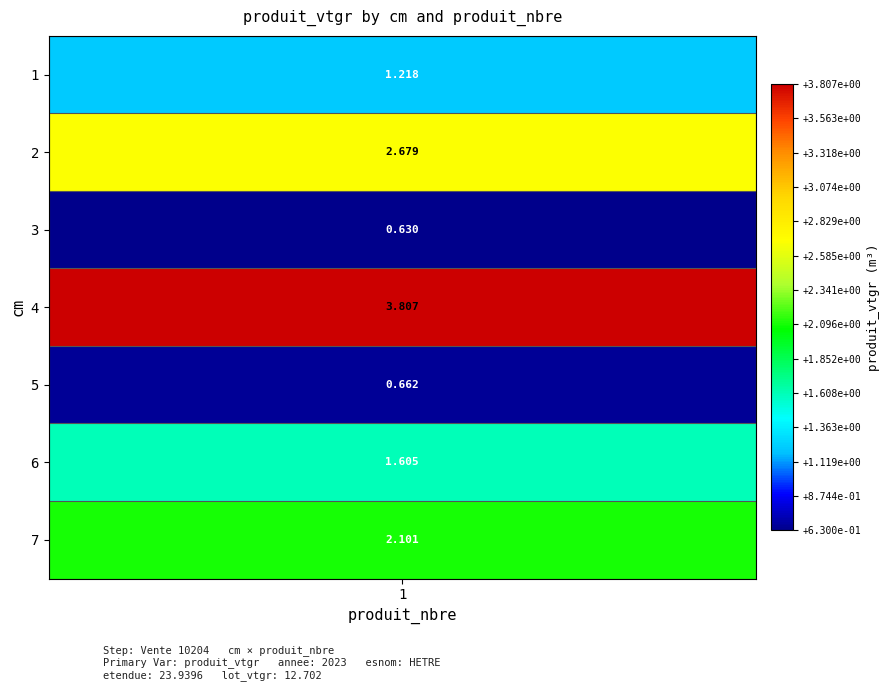

Is it true that the value at 7 is 3.5?

False